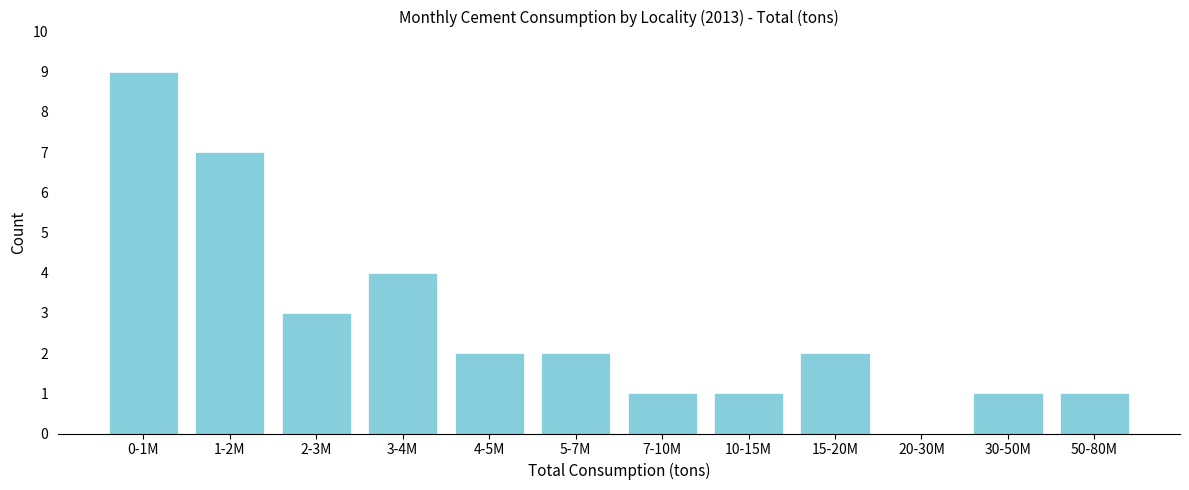

Reading left to right, list all the values displayed in this chart.

0-1M=9	1-2M=7	2-3M=3	3-4M=4	4-5M=2	5-7M=2	7-10M=1	10-15M=1	15-20M=2	20-30M=0	30-50M=1	50-80M=1